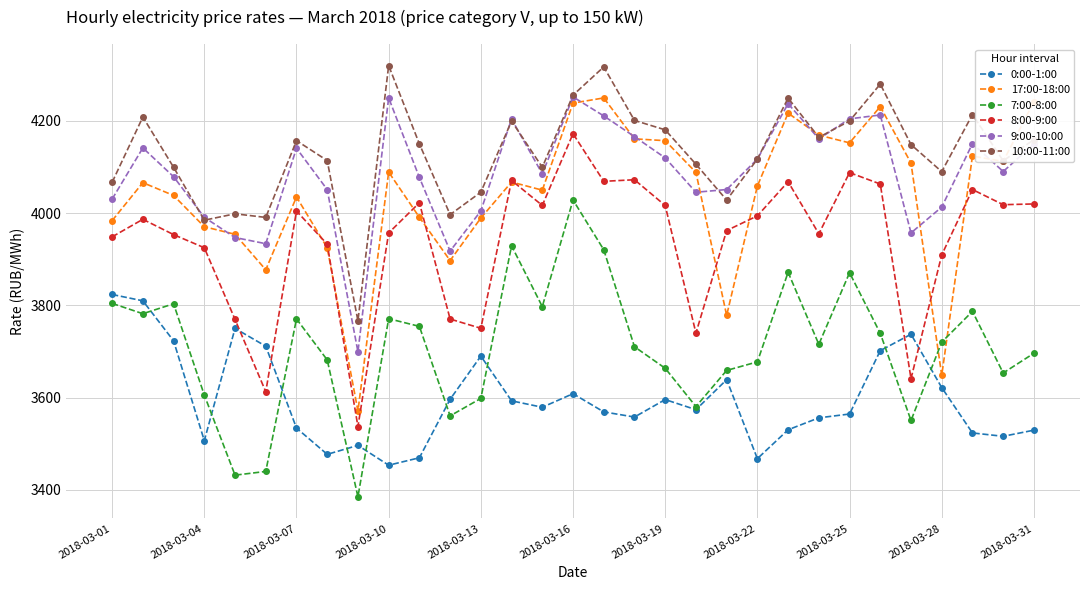

True or false: 10:00-11:00 and 8:00-9:00 intersect in this chart.

False